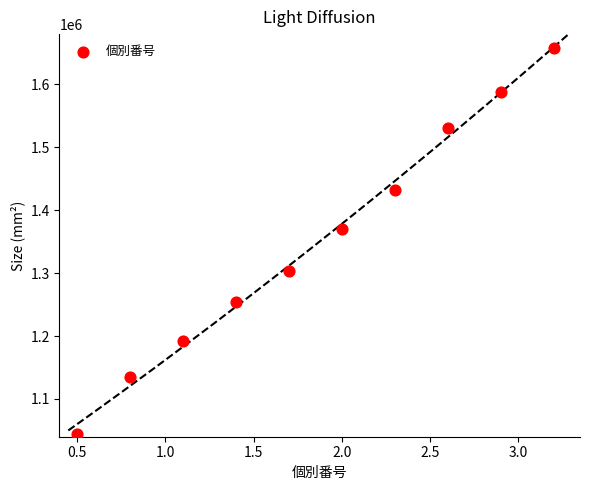

What Y value in the scatter plot is closest to 1351652?

1369573.1